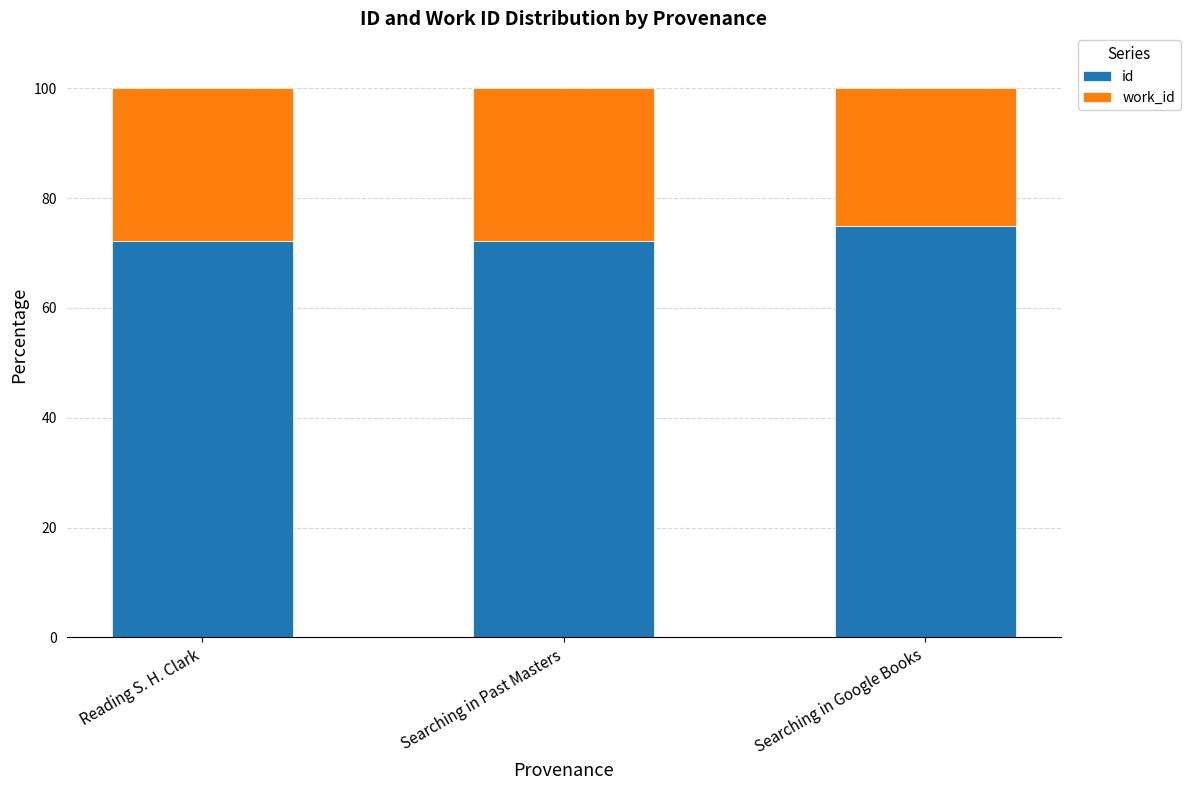

What is the total value across all series at Reading S. H. Clark?

100.0